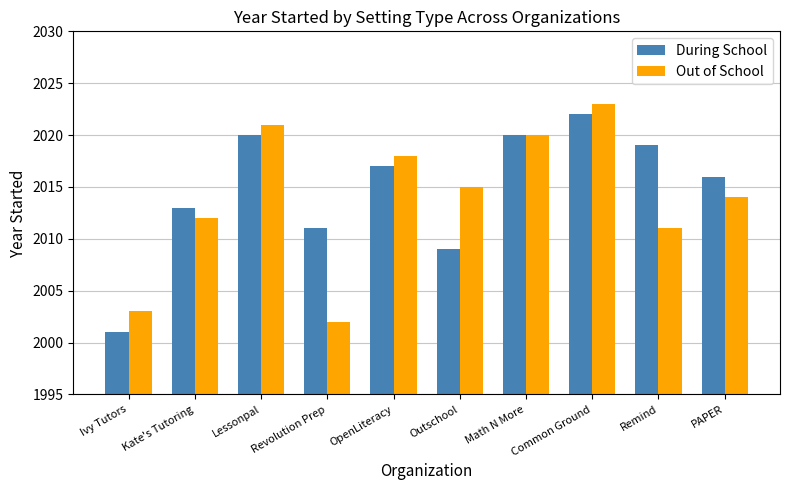

Between OpenLiteracy and Outschool, which series saw the biggest shift?

During School